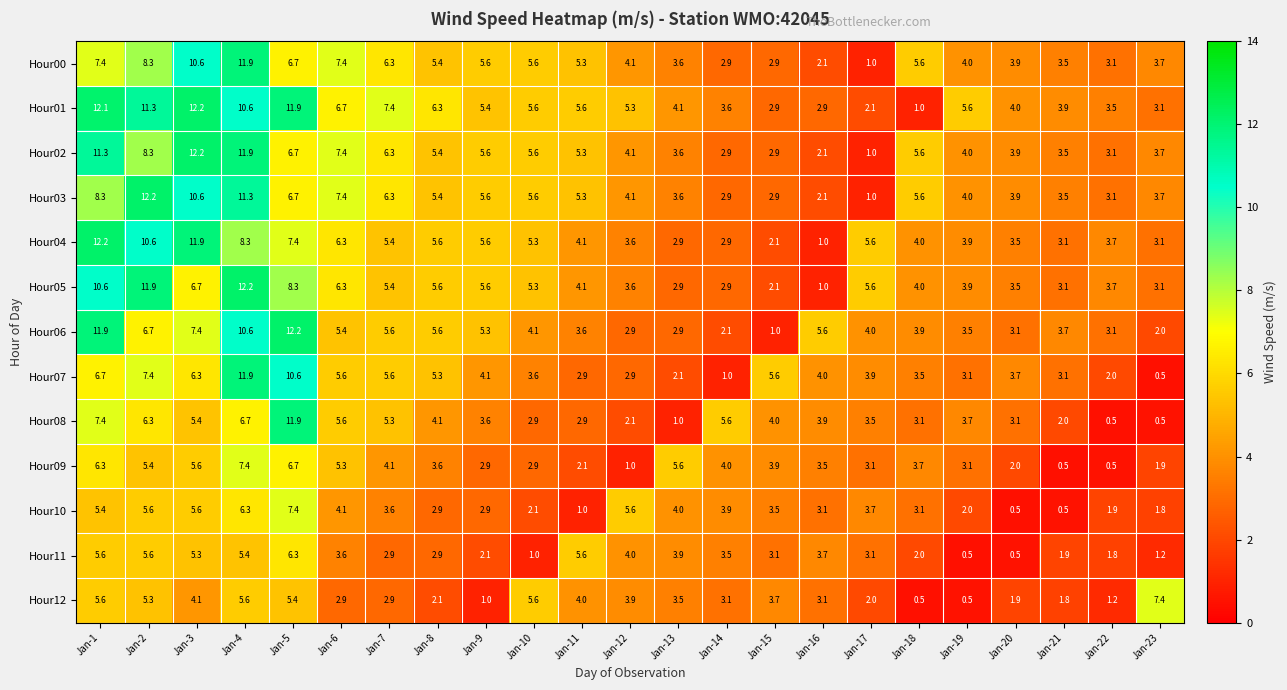

What is the difference between the maximum and minimum values in the Hour01 series?

11.2